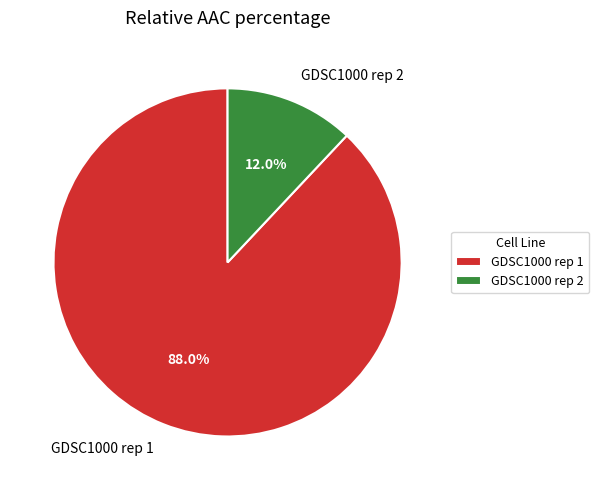

The GDSC1000 rep 2 slice represents 1% of the pie. True or false?

False